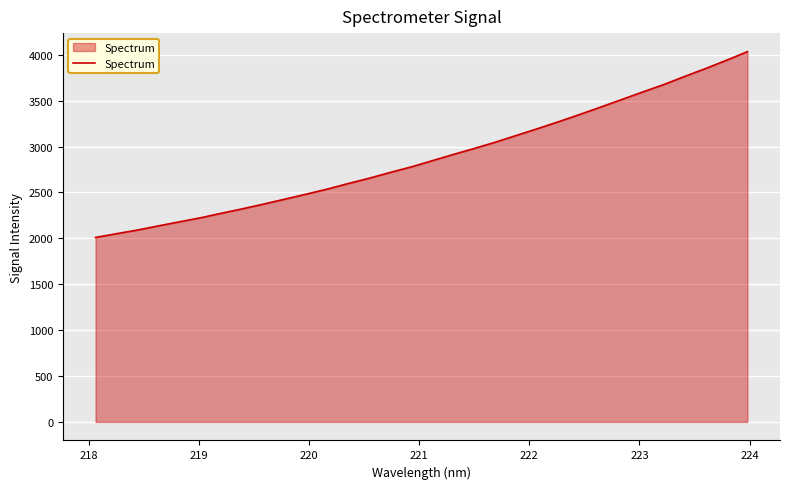

Count the number of values greater than 2846.

16